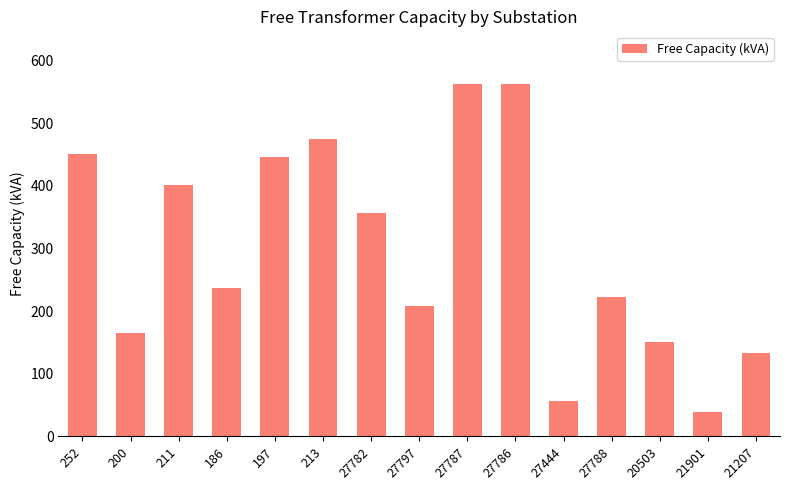

Reading right to left, extract all data points from this chart.

133.8	39.2	150.7	223.1	56.2	562.3	562.3	208.1	357.0	475.3	445.3	236.3	401.2	165.0	451.3